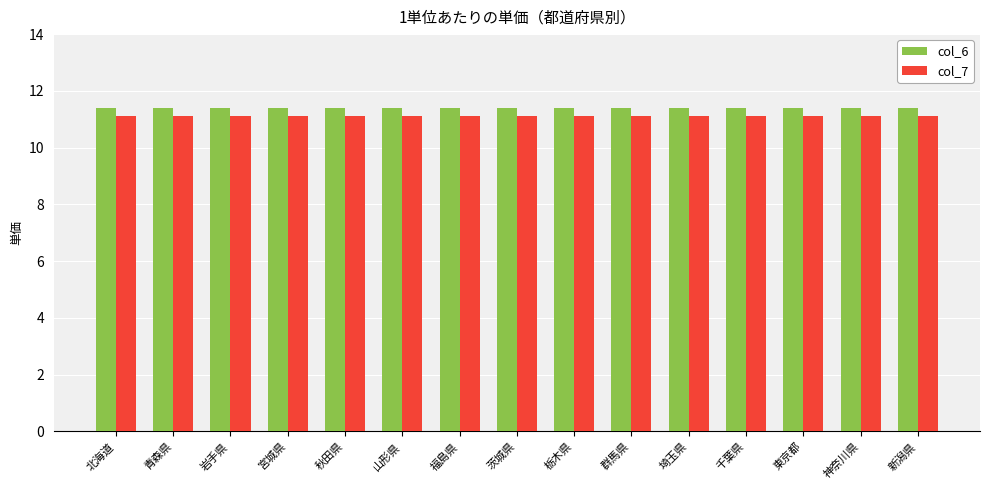

What is the difference between the highest and lowest values at 新潟県?

0.3